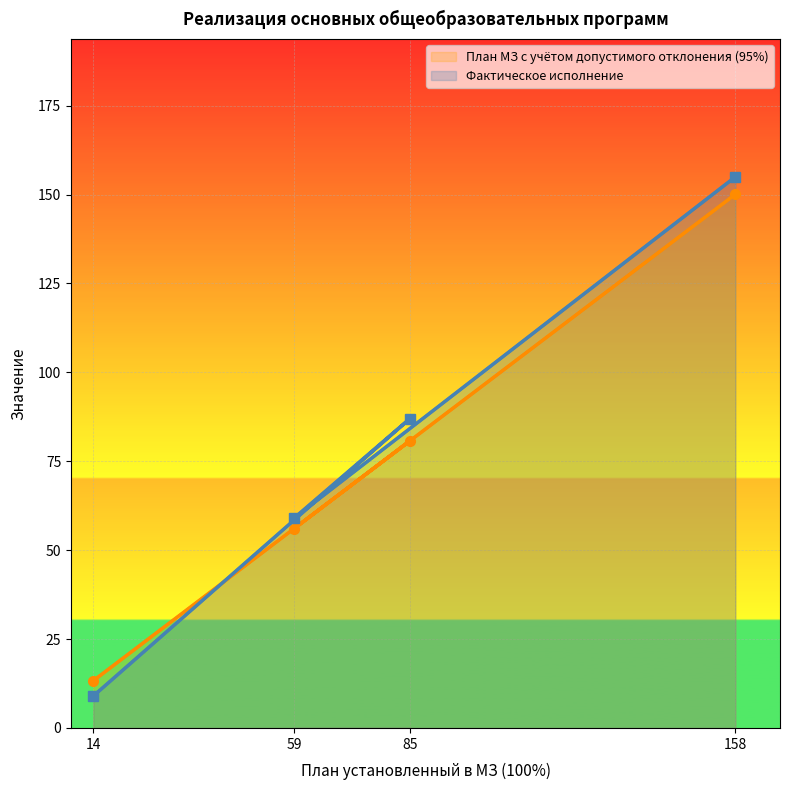

True or false: Фактическое исполнение has a value of 266.9 at 158.

False